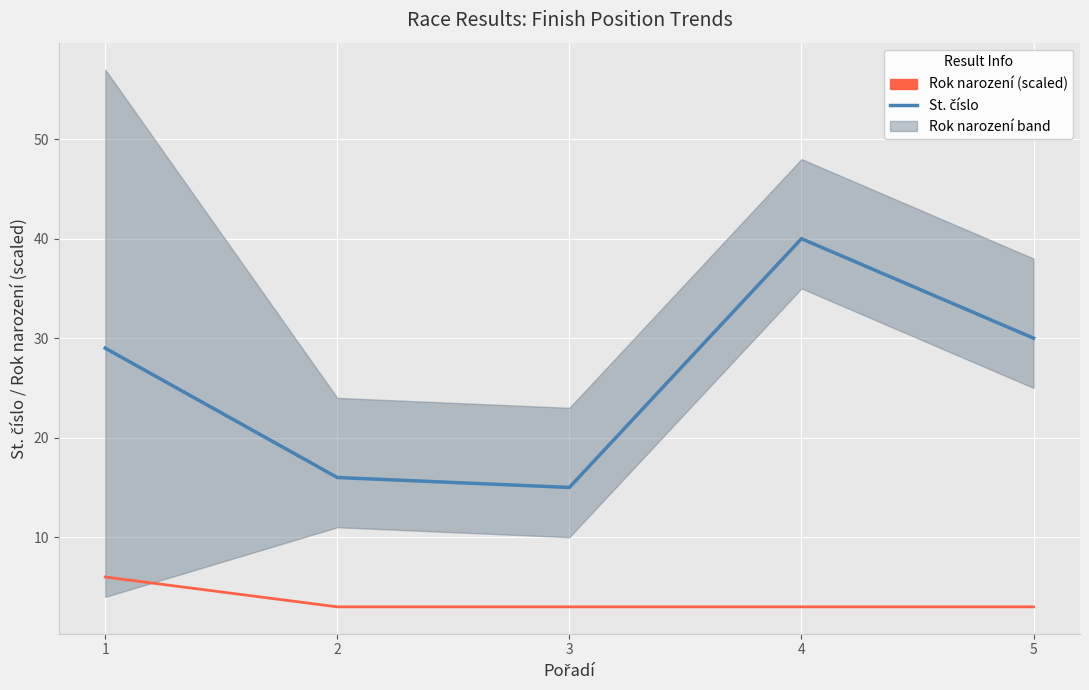

Rank the series by their maximum value, from highest to lowest.

St. číslo, Rok narození (scaled)